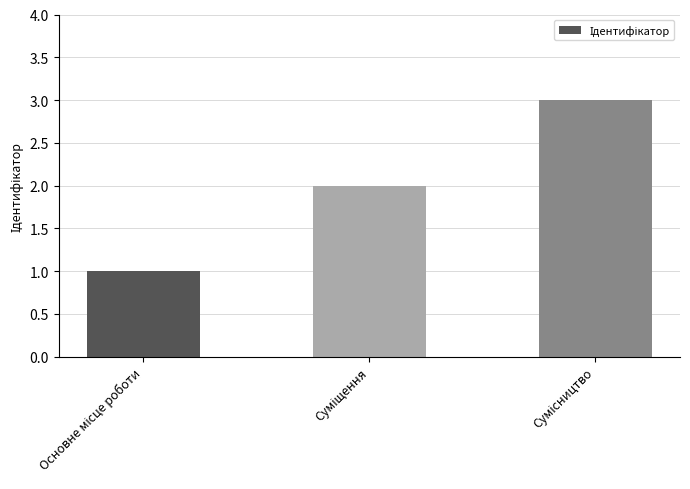

What is the value of the 1st bar from the left?

1